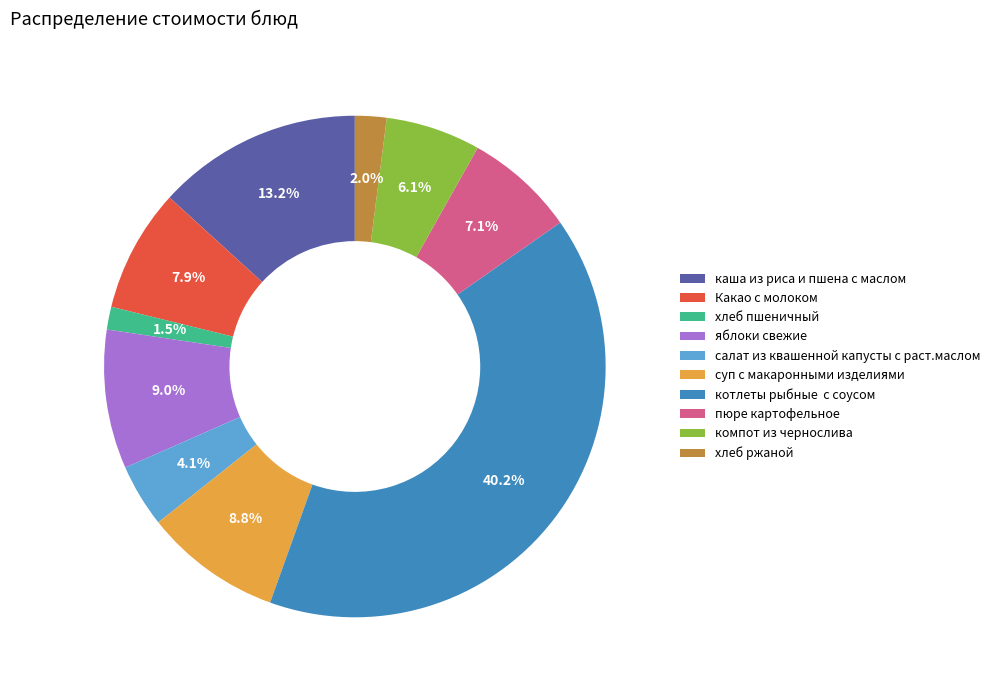

To the nearest percent, what is the difference between the пюре картофельное and каша из риса и пшена с маслом slice percentages?

6%